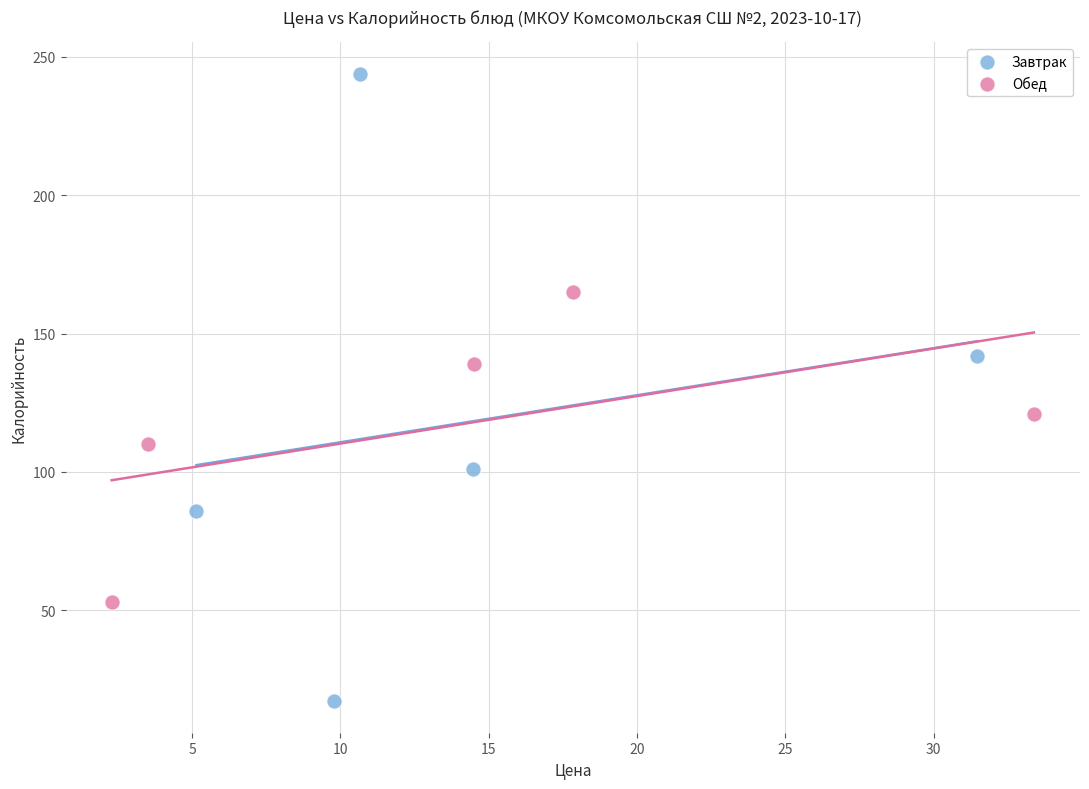

Which series has the widest spread of Y values?

Завтрак